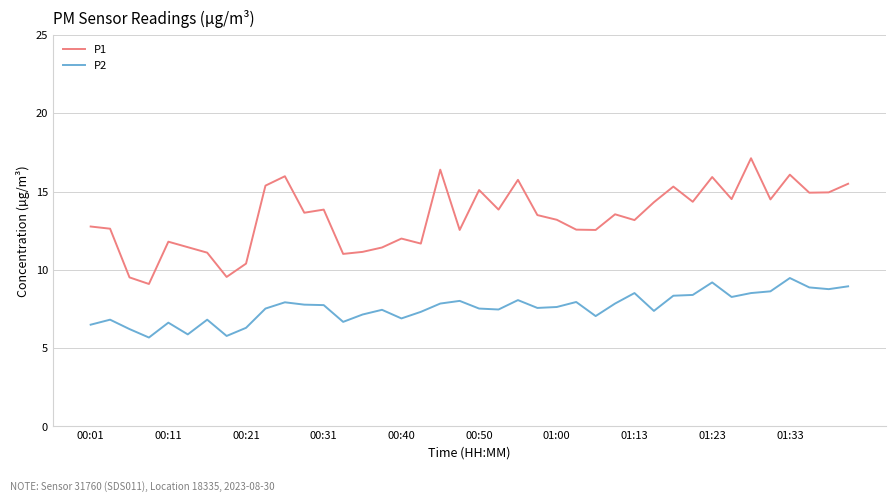

How many distinct data groups are displayed?

2